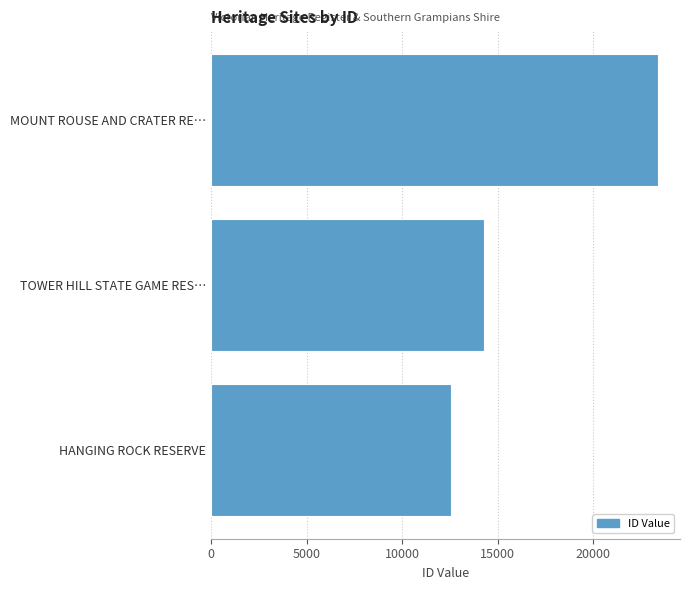

What is the average value?

16723